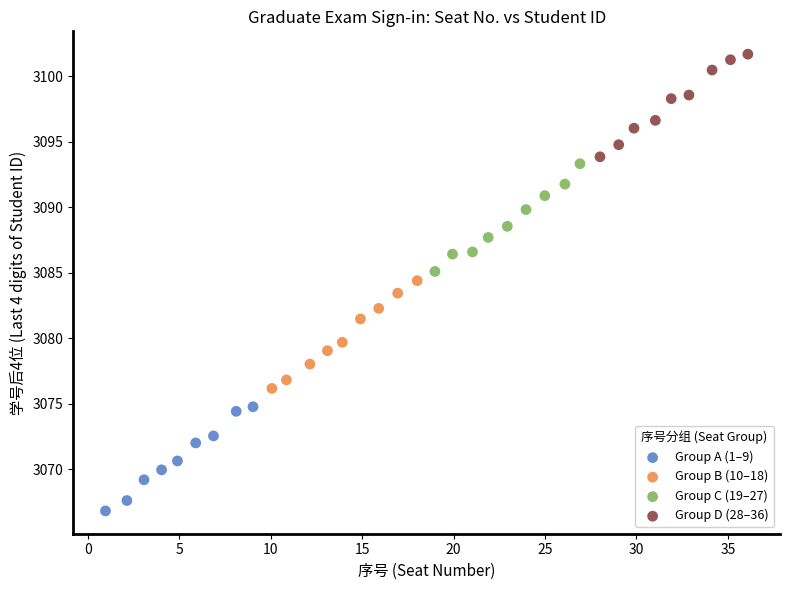

Which series reaches the maximum Y coordinate?

Group D (28–36)